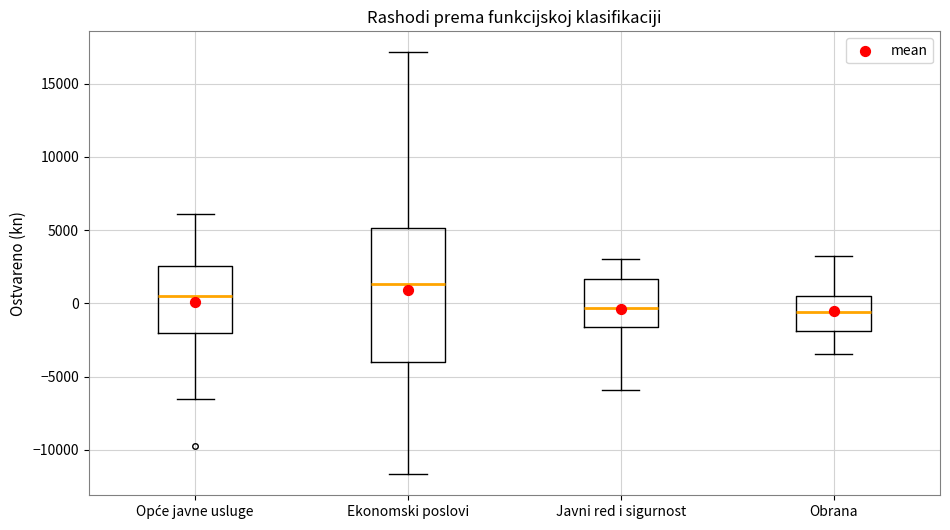

Which box has the highest median line?

Ekonomski poslovi